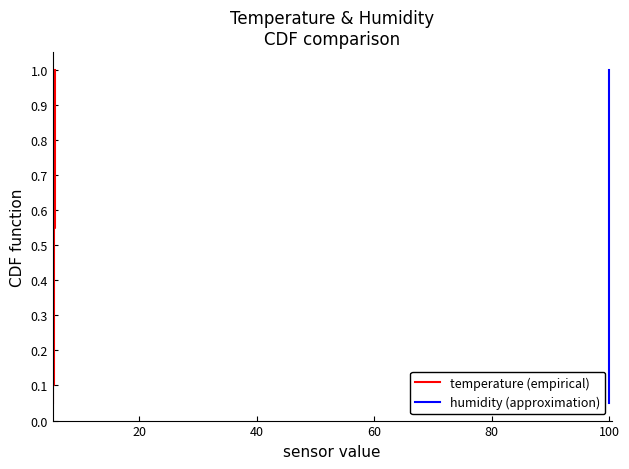

What is the difference between the maximum and minimum values in the temperature (empirical) series?

0.9